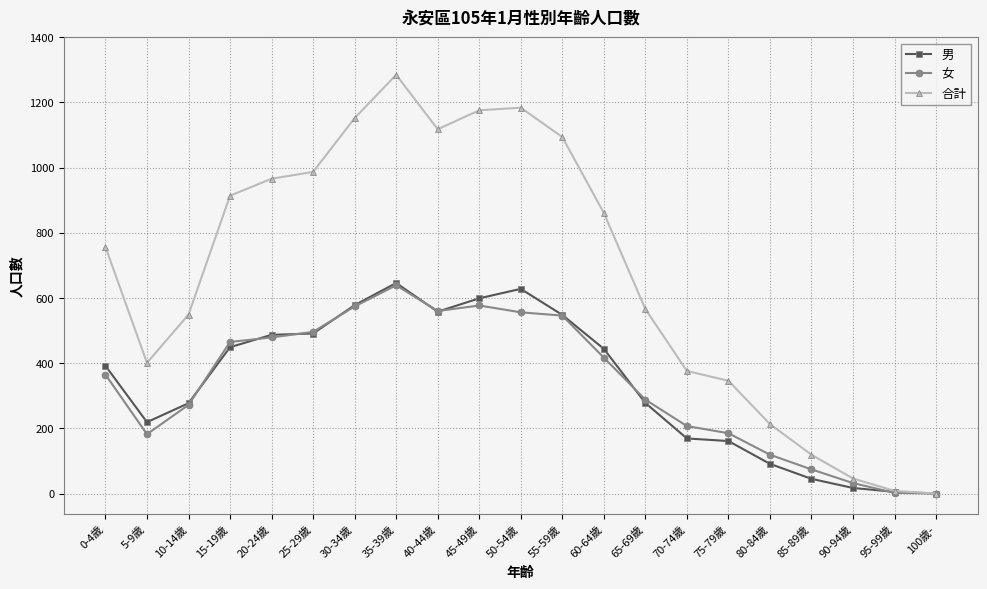

Which series has the largest range (max minus min)?

合計